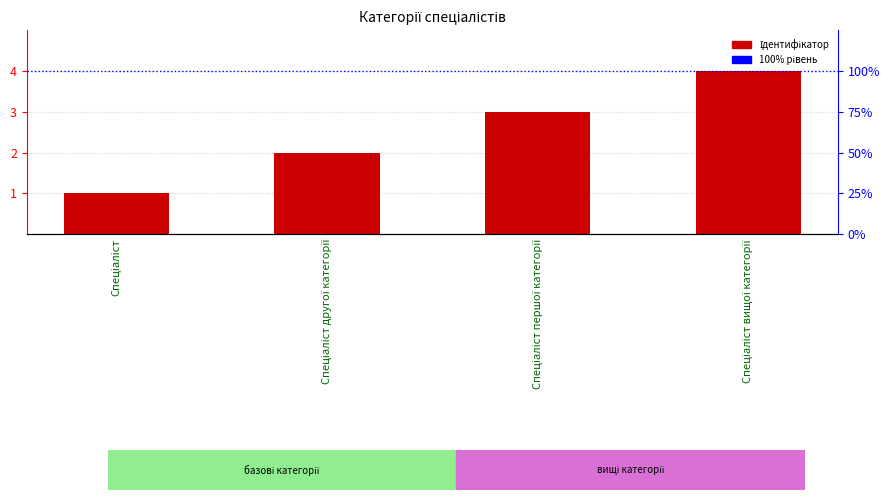

Where does the data first go above 3?

Спеціаліст вищої категорії